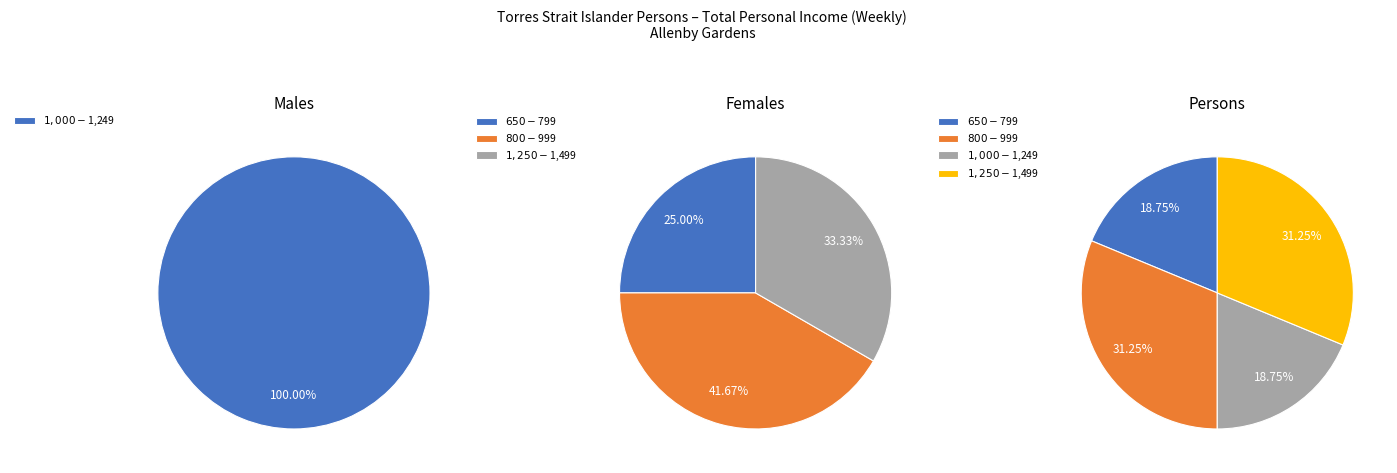

Which category has the biggest portion of the pie?

$1,000-$1,249